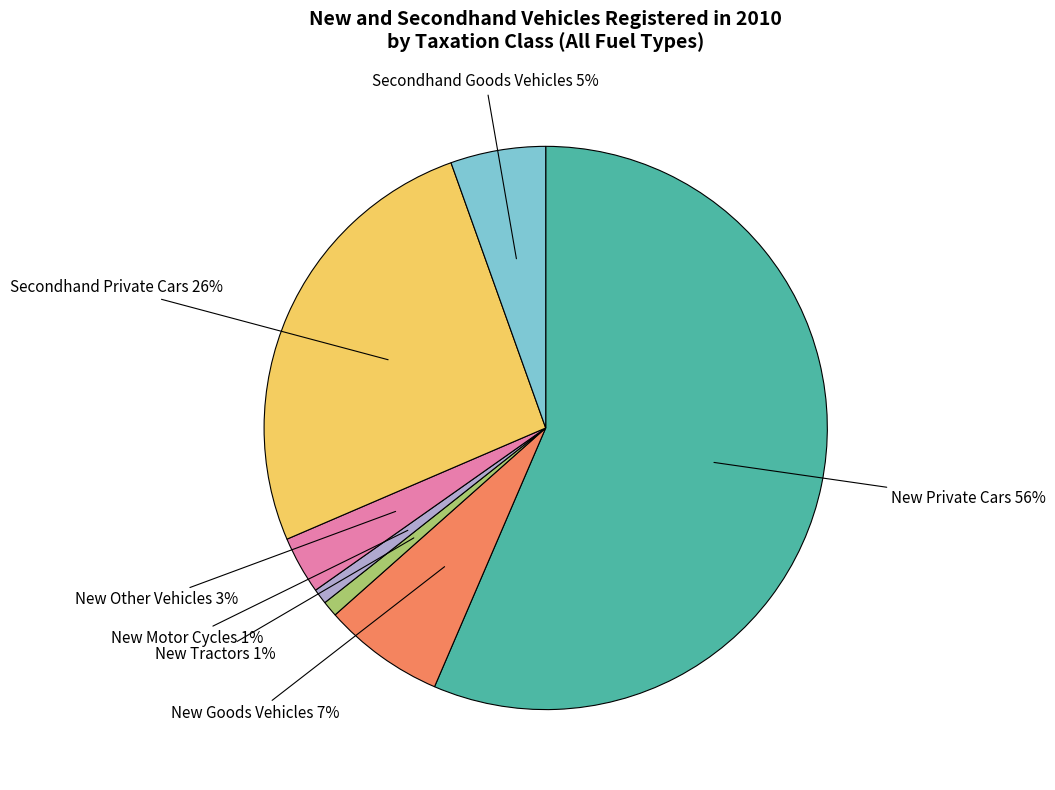

Count the number of slices in the pie.

7